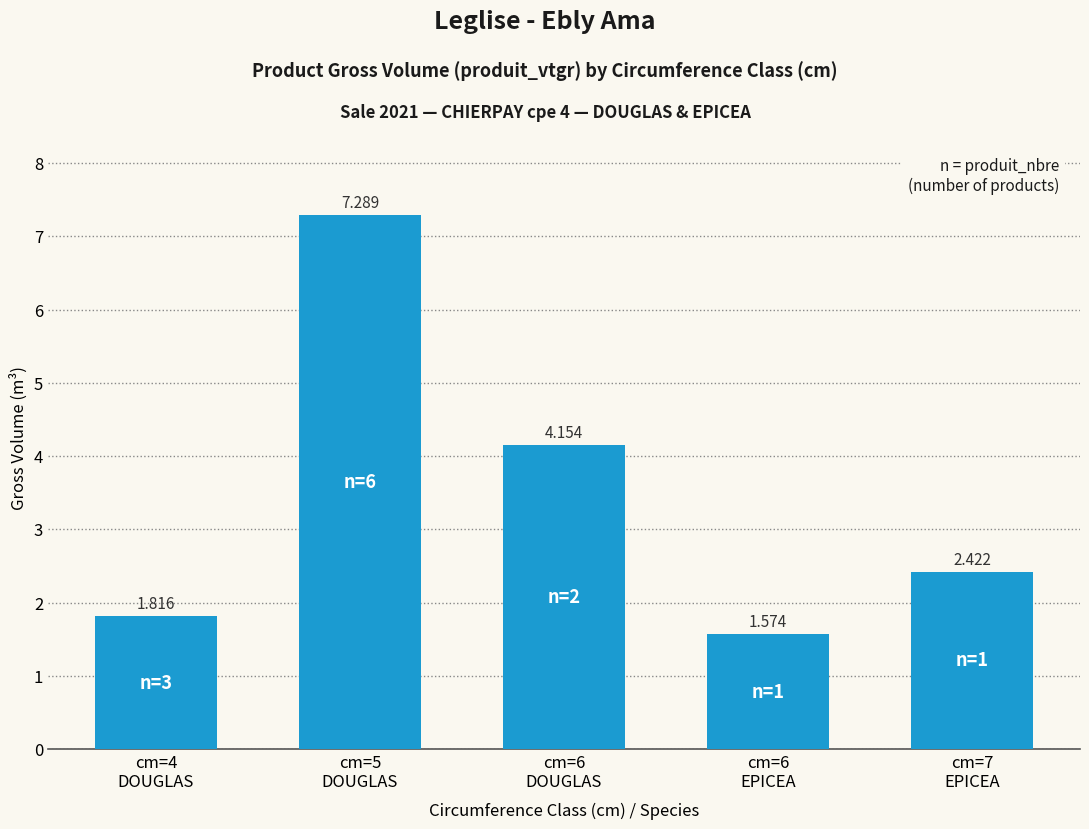

At which label is the value closest to 4?

cm=6
DOUGLAS